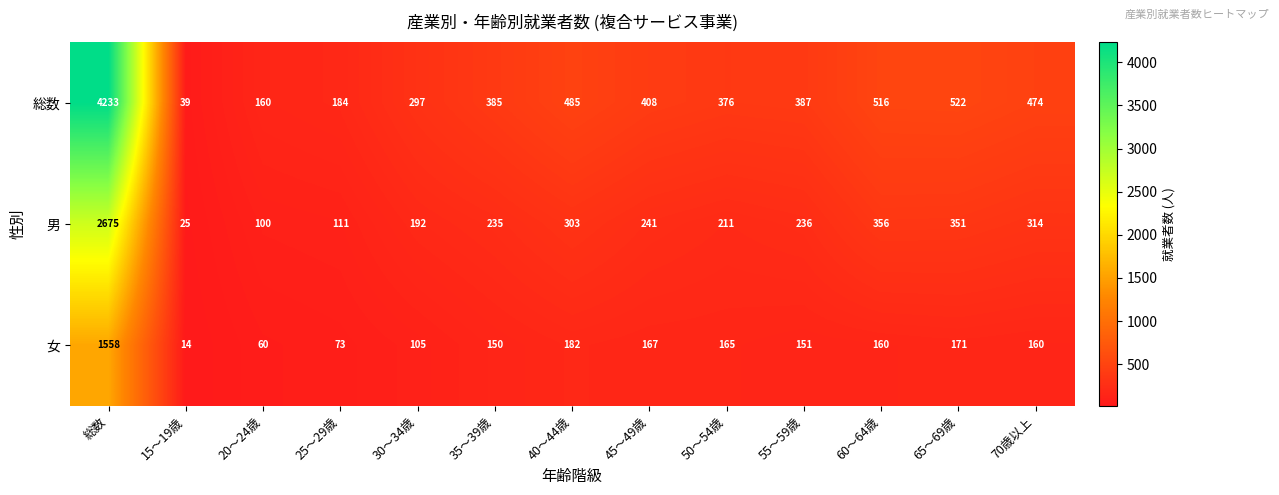

List the series in order of their peak value, highest first.

総数, 男, 女